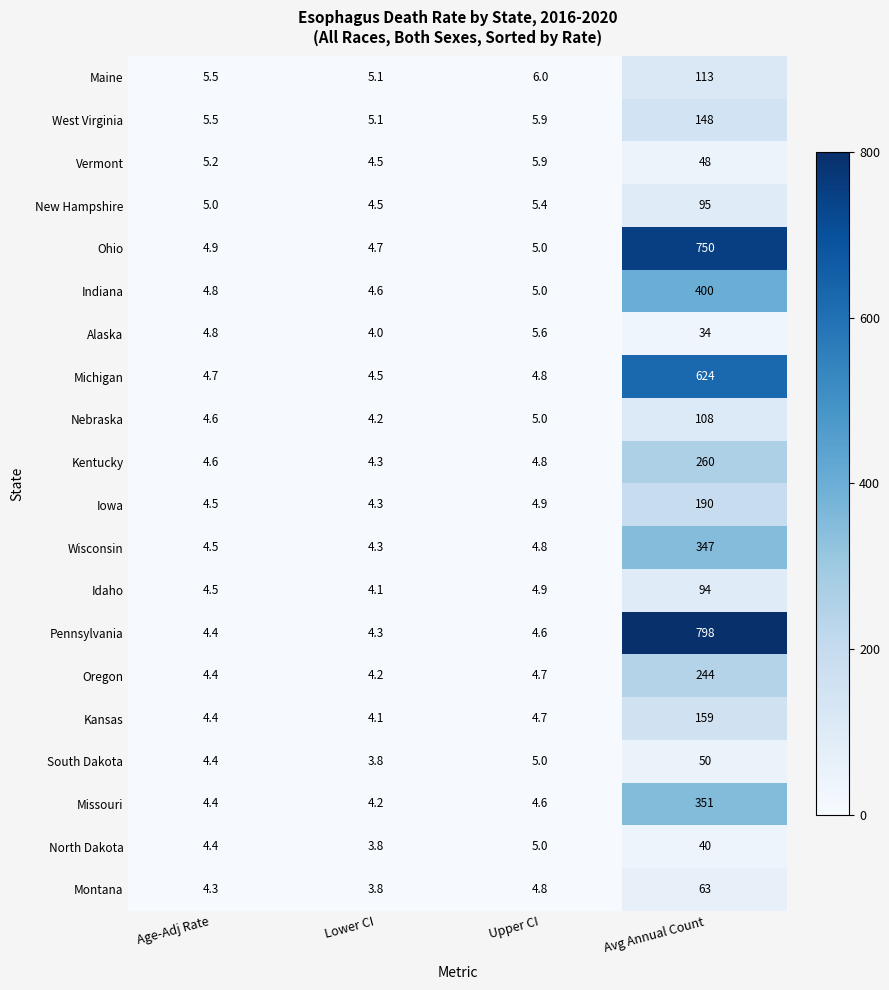

What is the highest value of the New Hampshire series?

95.0